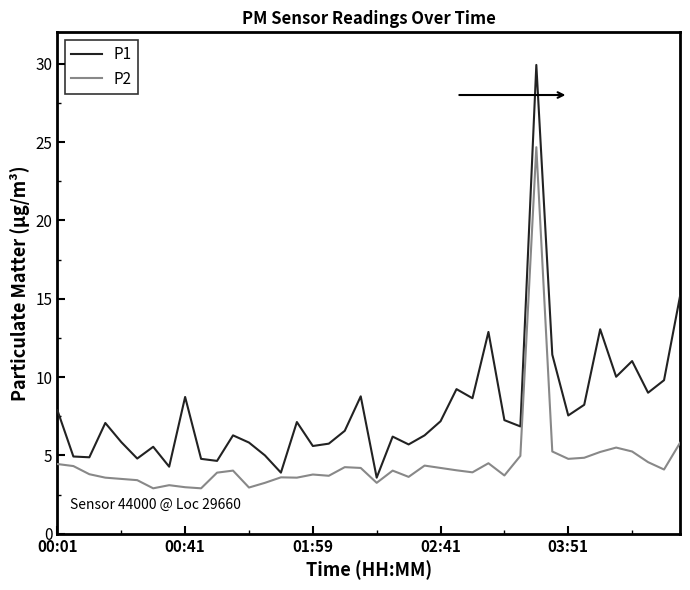

What is the lowest value of the P2 series?

2.9